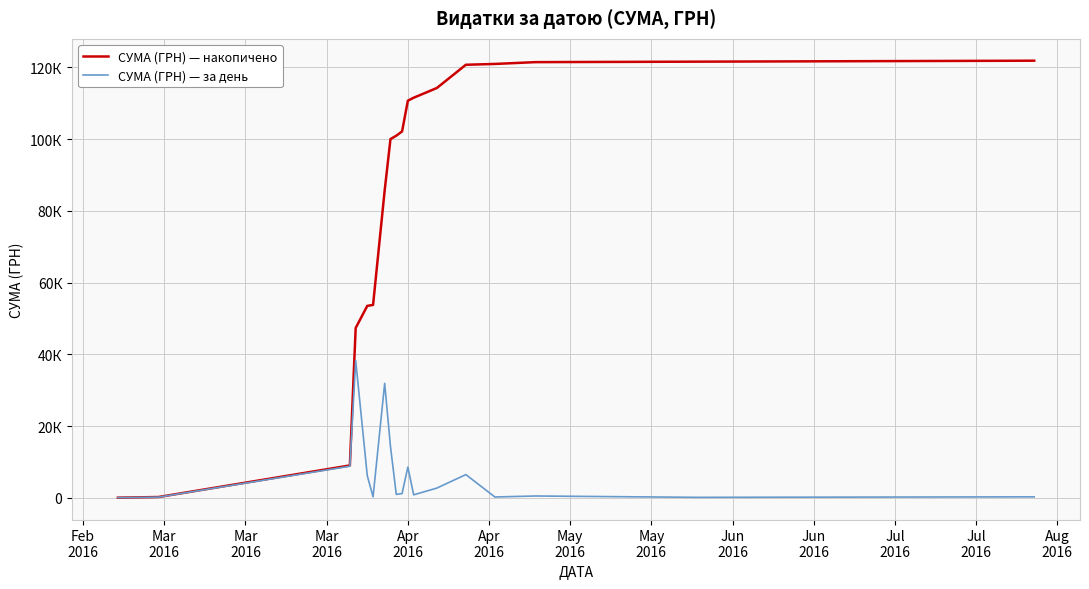

Does the chart have visible grid lines?

Yes